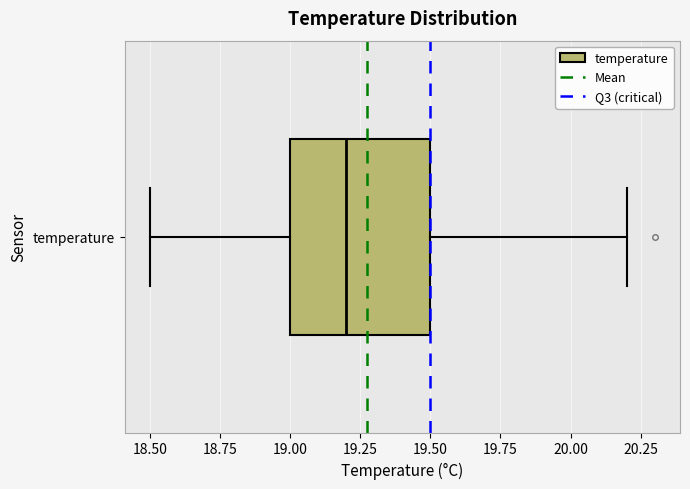

Transcribe this box plot: give where the median line is, the range the box spans, and where the two whiskers end, as read against the x-axis. The values are not printed on the chart, so give them approximately, as read against the axis.

median 19.2, box 19.0 to 19.5, whiskers 18.5 to 20.2